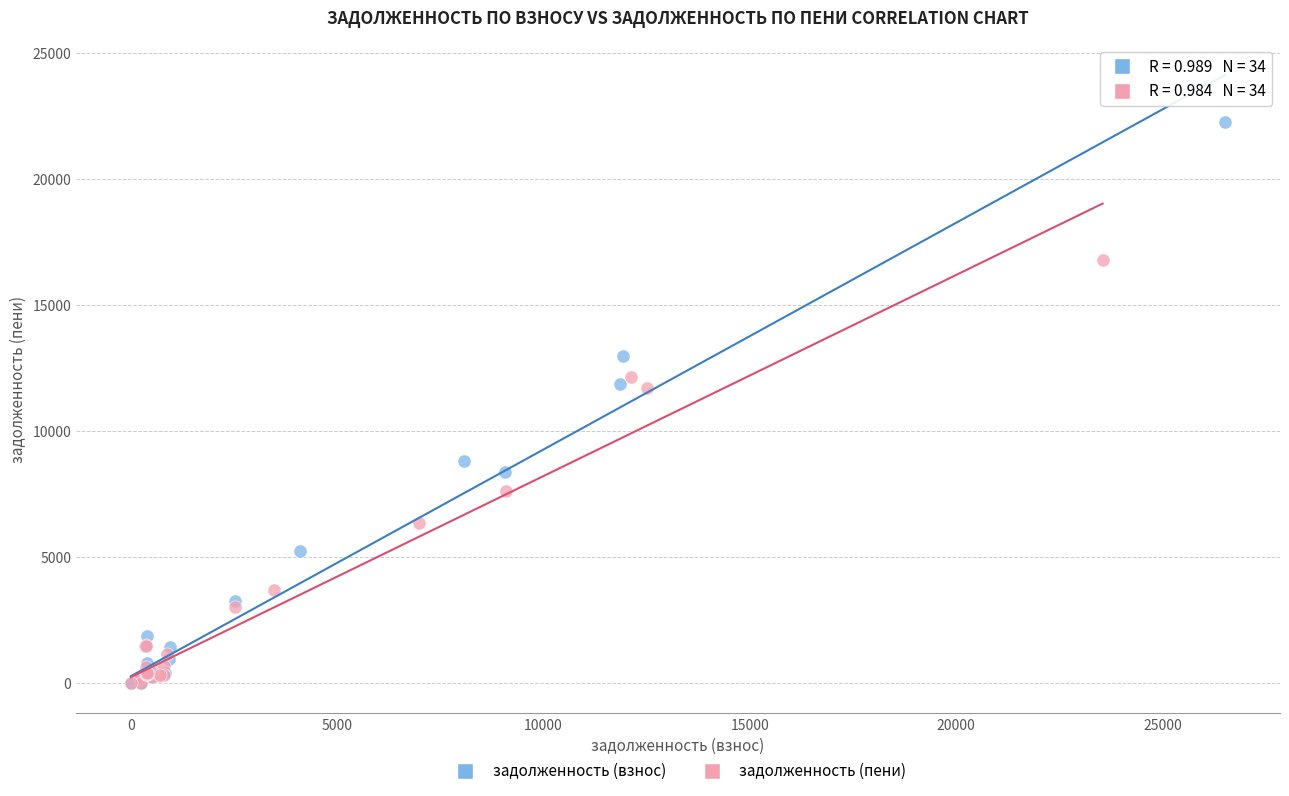

Which series contains the highest Y value?

задолженность (взнос)